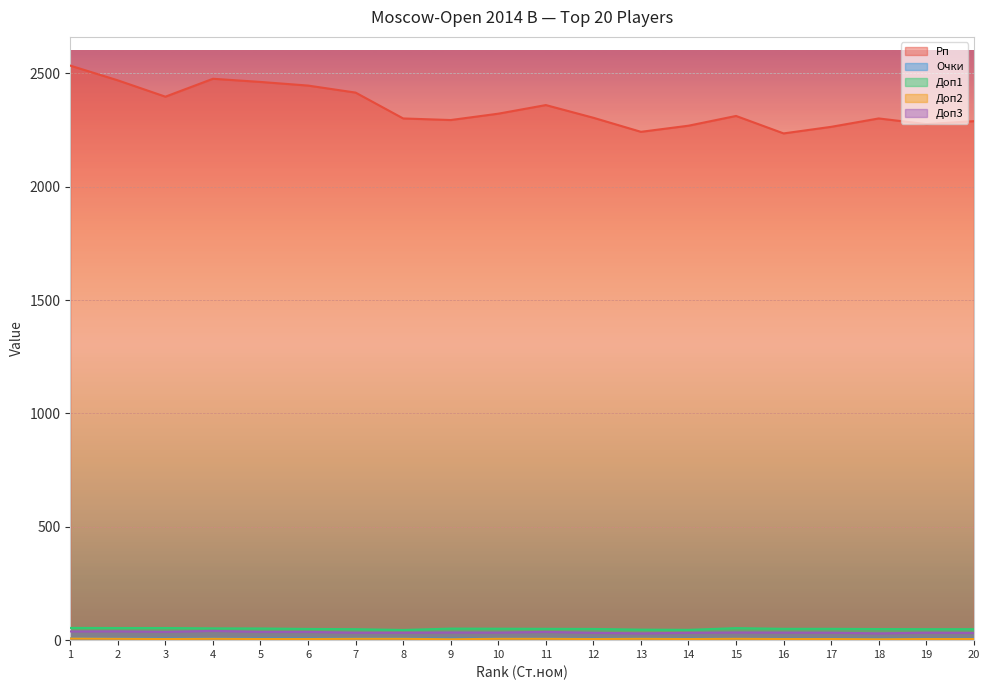

What is the total value across all series at 13?

2331.0